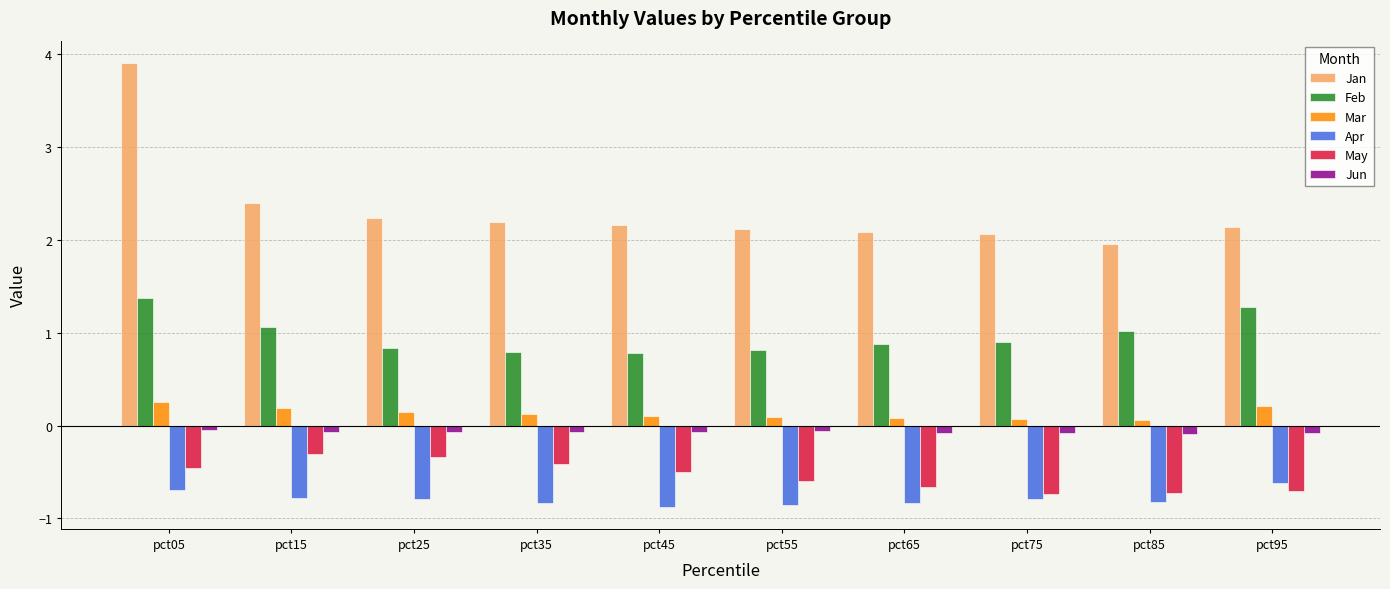

Is it true that Apr equals -0.4 at pct95?

False